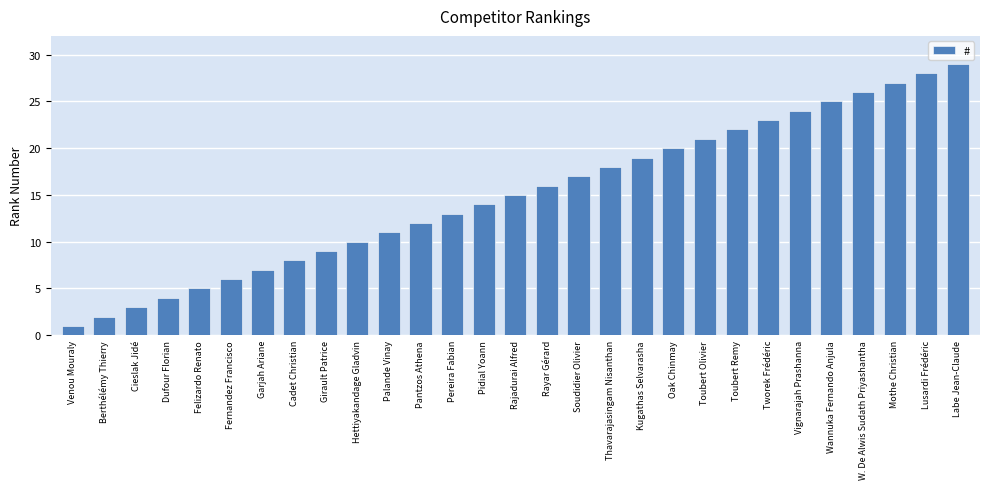

What is the change in value from Oak Chinmay to Vignarajah Prashanna?

+4